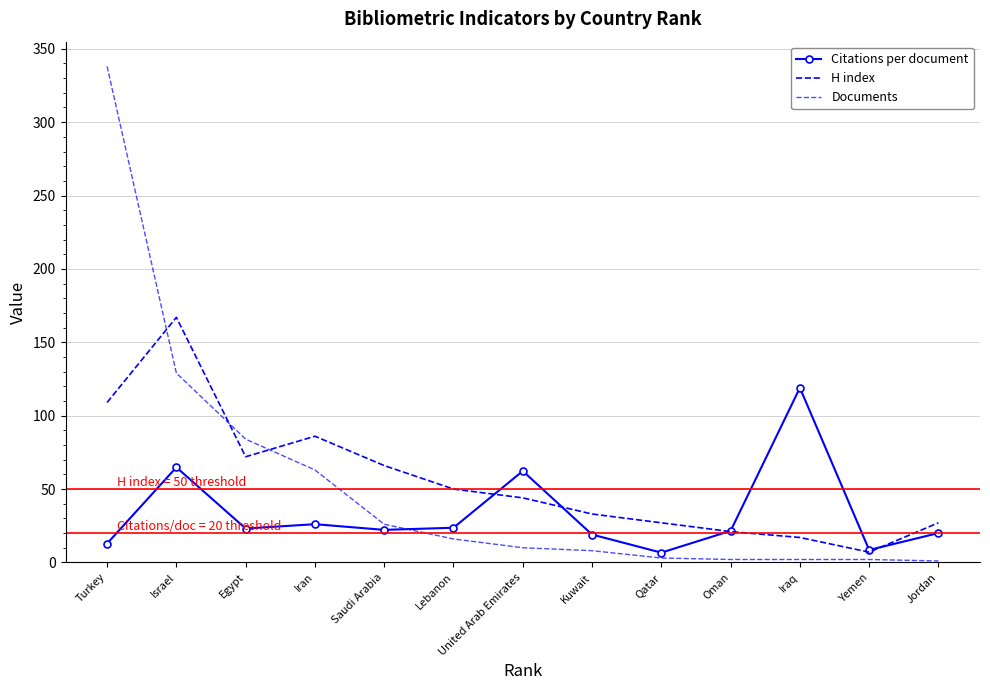

The value of Citations per document at Qatar is 6.7. True or false?

True